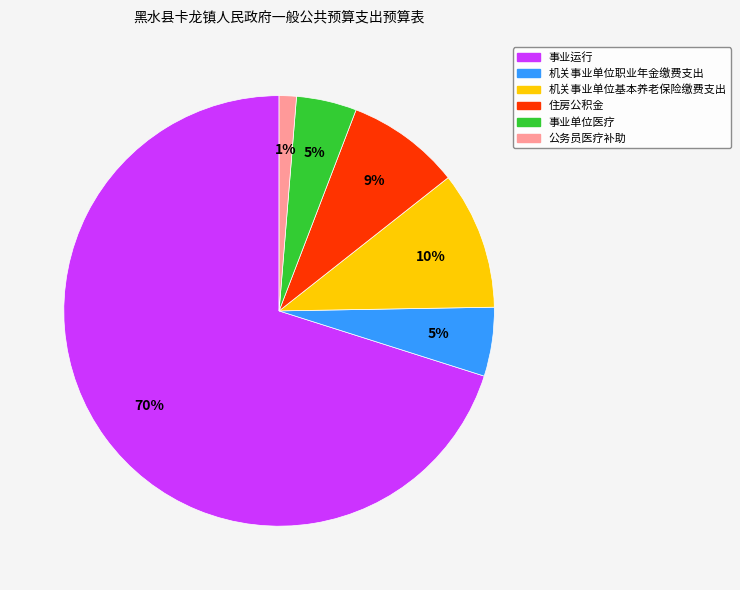

Between 事业运行 and 机关事业单位基本养老保险缴费支出, which is larger?

事业运行